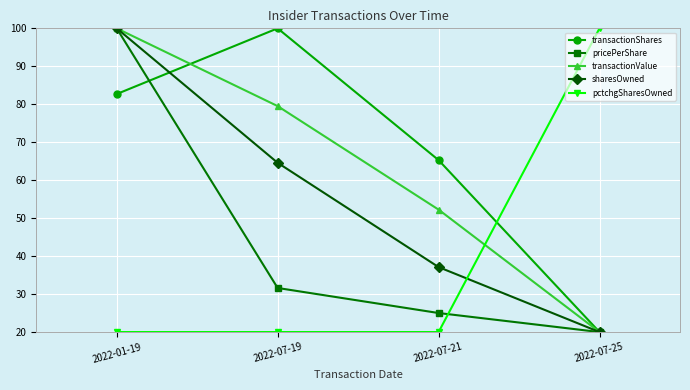

What is the difference between the transactionShares values at 2022-01-19 and 2022-07-25?

62.7